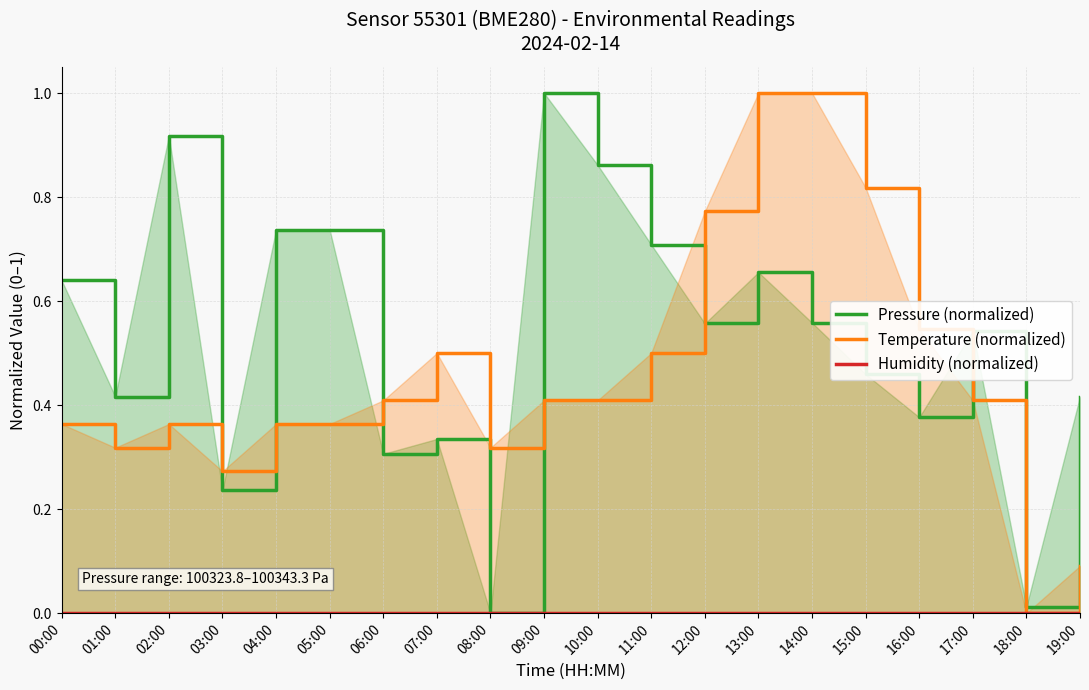

What is the total value across all series at 09:00?

1.4